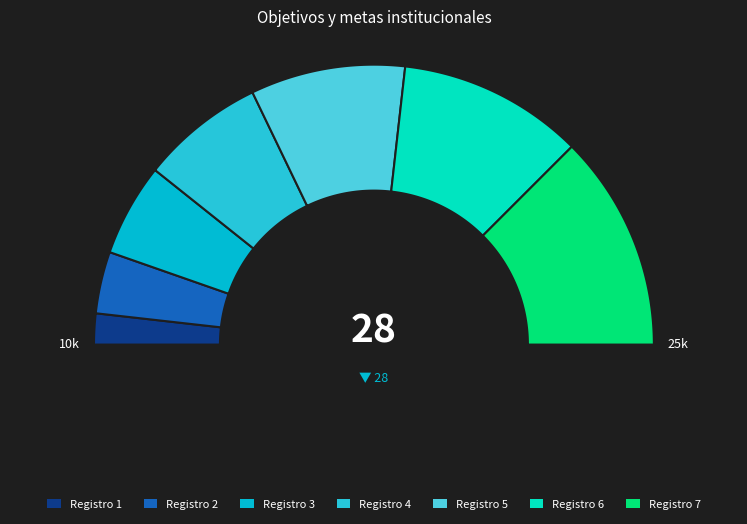

What is the change in value from Registro 1 to Registro 6?

+5